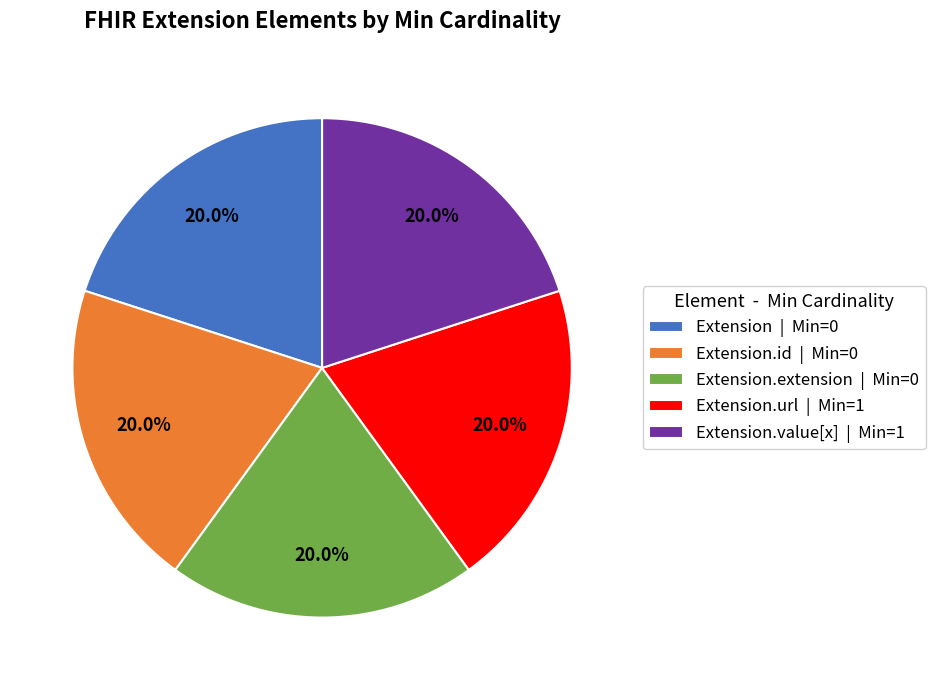

Combined, do Extension | Min=0 and Extension.url | Min=1 account for over 50%?

No